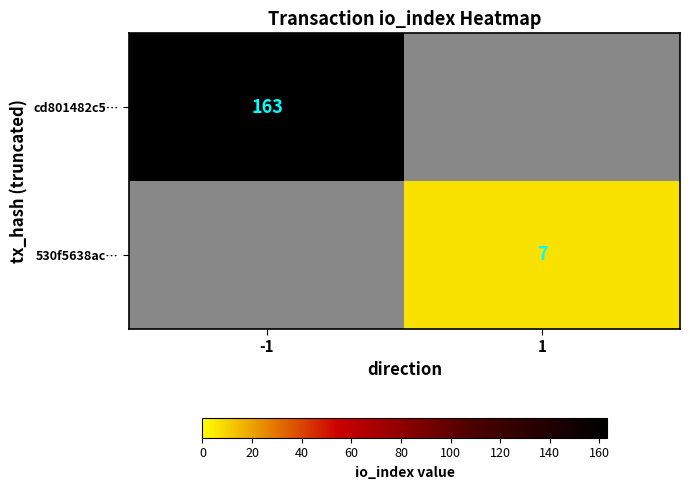

The value of 530f5638ac… at 1 is 11. True or false?

False